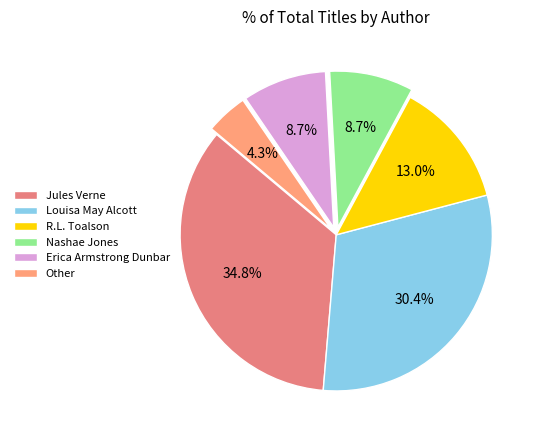

To the nearest percent, what is the difference between the Jules Verne and Erica Armstrong Dunbar slice percentages?

26%